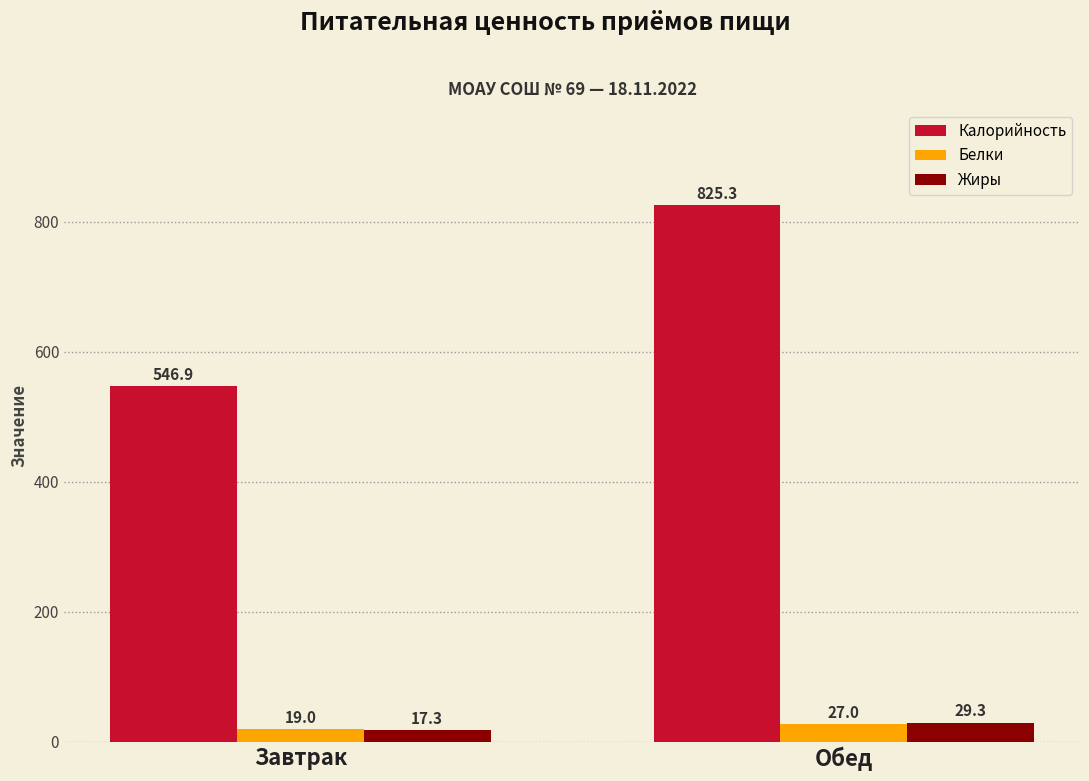

Reading left to right, transcribe all the data shown in this chart.

Калорийность: Завтрак=546.9	Обед=825.3
Белки: Завтрак=19.0	Обед=27.0
Жиры: Завтрак=17.3	Обед=29.3